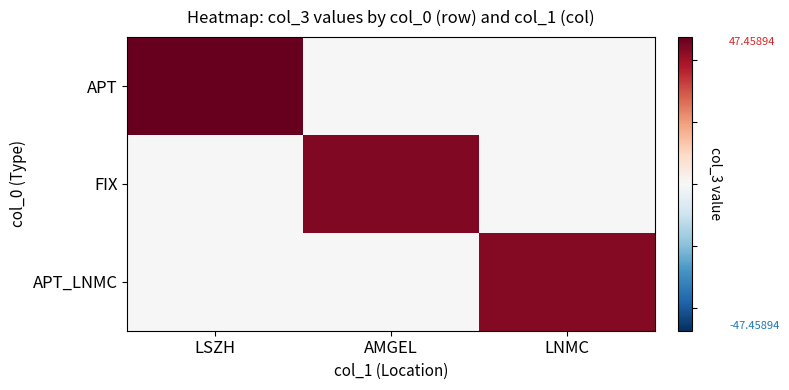

Which series has the largest total across all categories?

APT